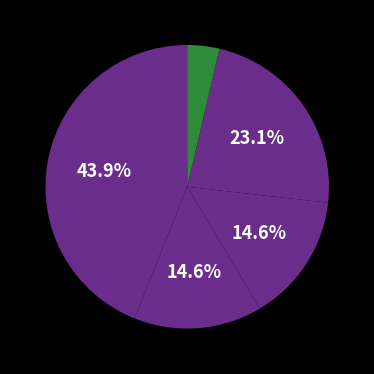

How many segments does this pie chart have?

5